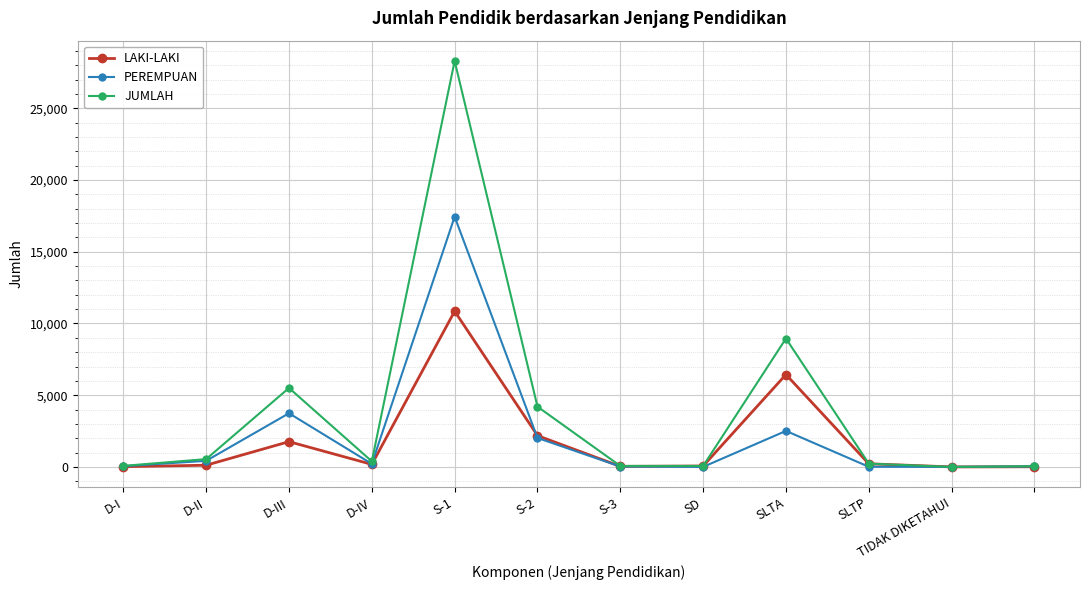

Which series has the largest total across all categories?

JUMLAH